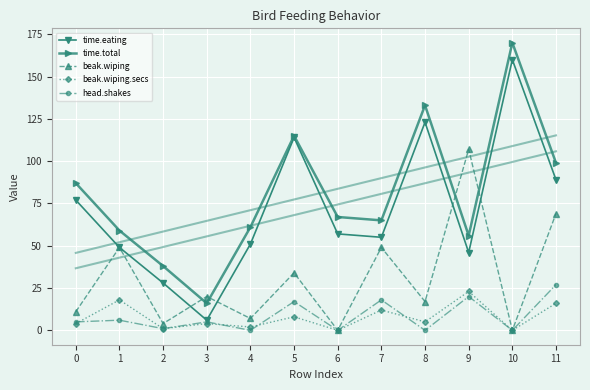

Where is the first local minimum for time.total?

3